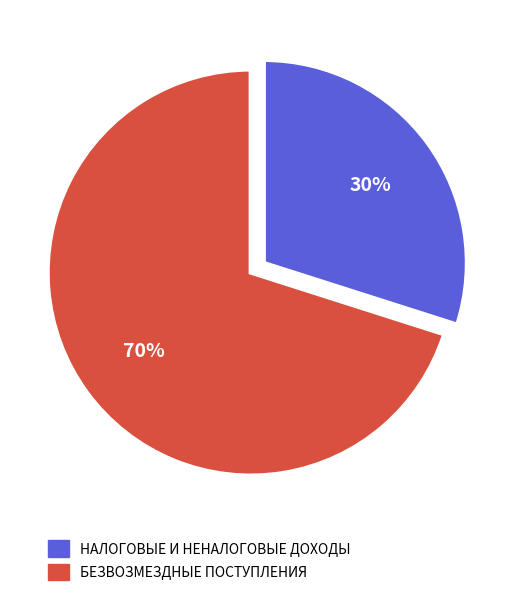

To the nearest percent, what is the average slice percentage?

50%